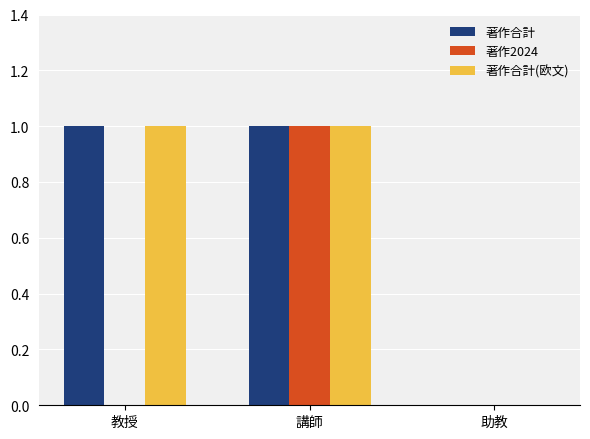

Reading left to right, transcribe all the data shown in this chart.

著作合計: 1	1	0
著作2024: 0	1	0
著作合計(欧文): 1	1	0